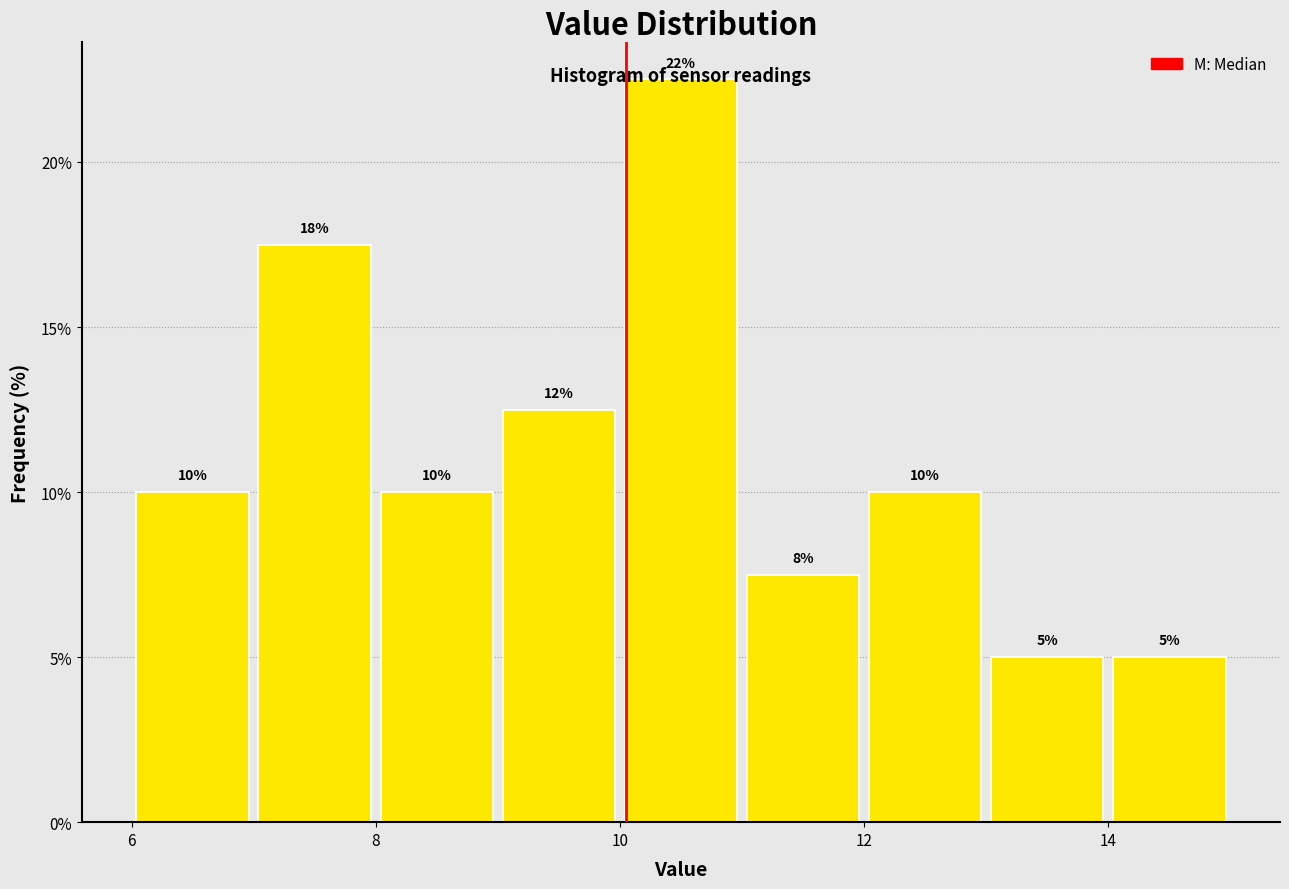

Which range on the x-axis has the tallest bar?

10 to 11